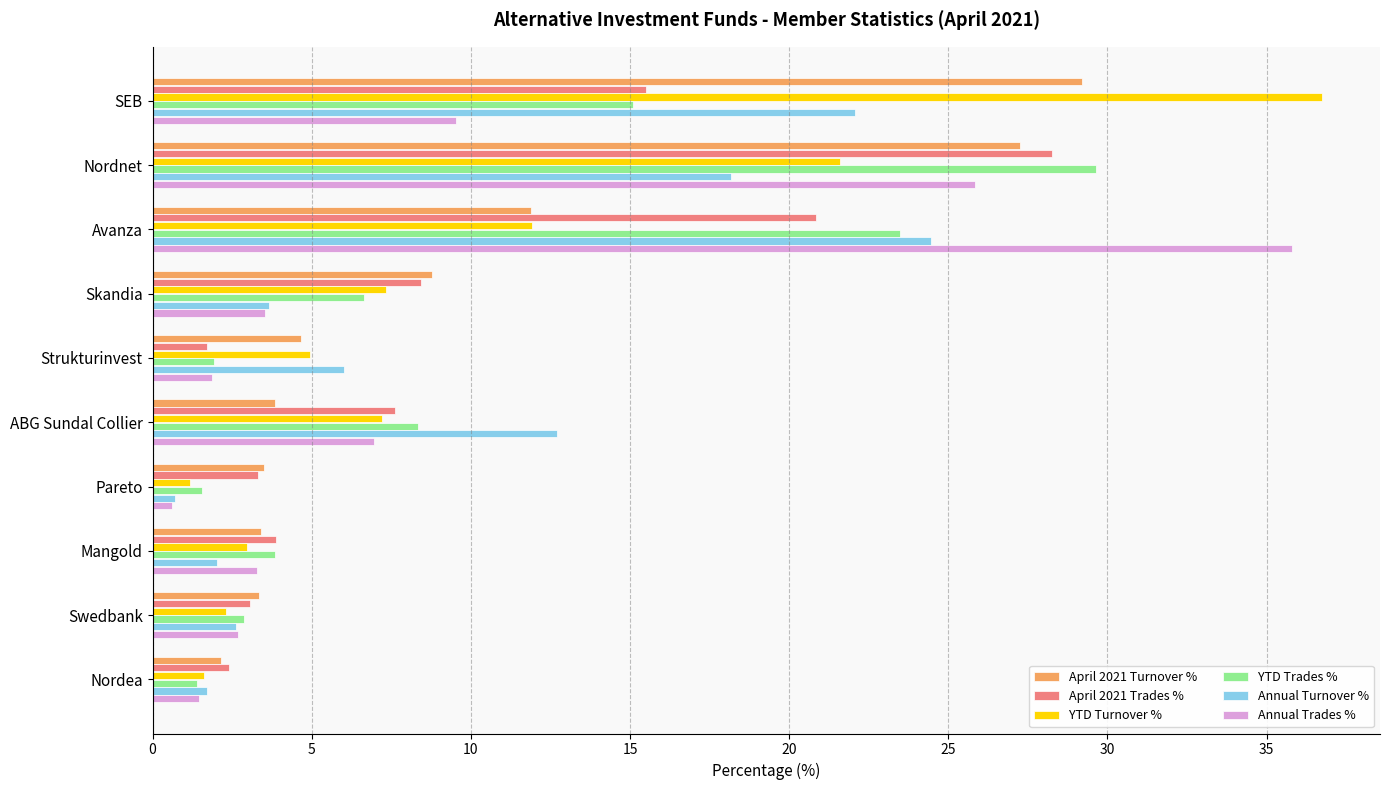

What is the total value across all series at Avanza?

128.4